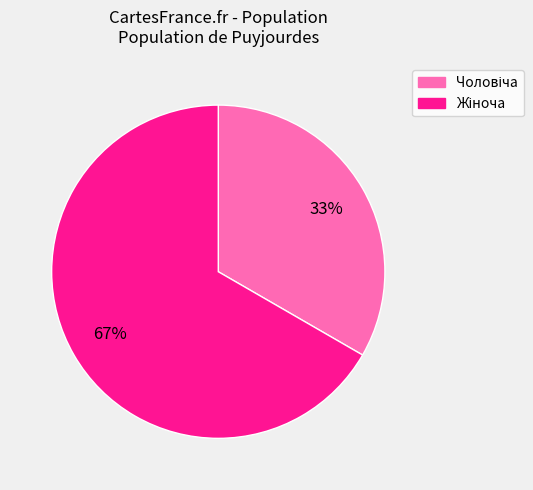

To the nearest percent, what is the average slice percentage?

50%